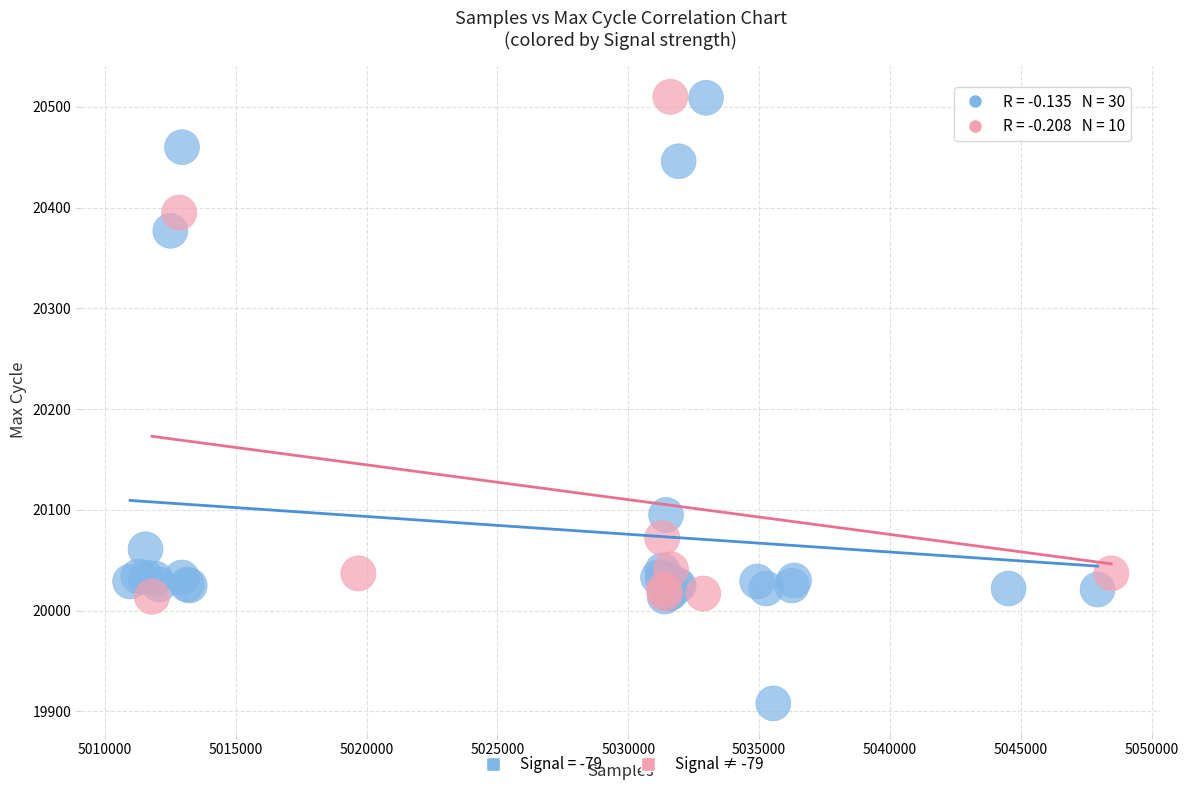

Which series contains the lowest Y value?

Signal = -79